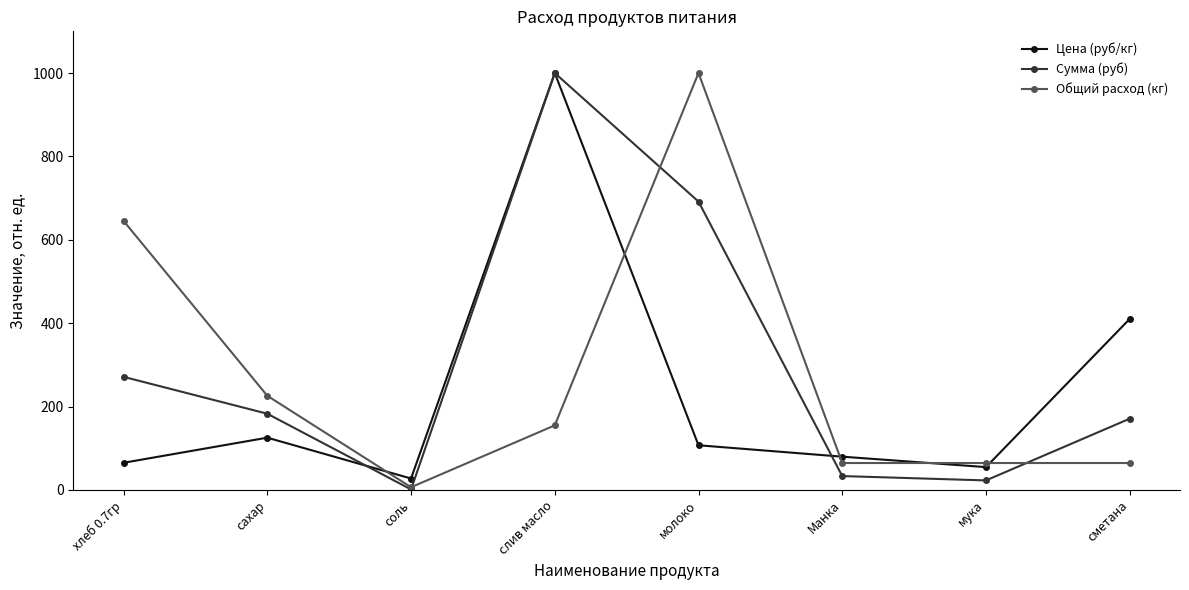

What is the label of the 1st point from the left?

хлеб 0.7гр